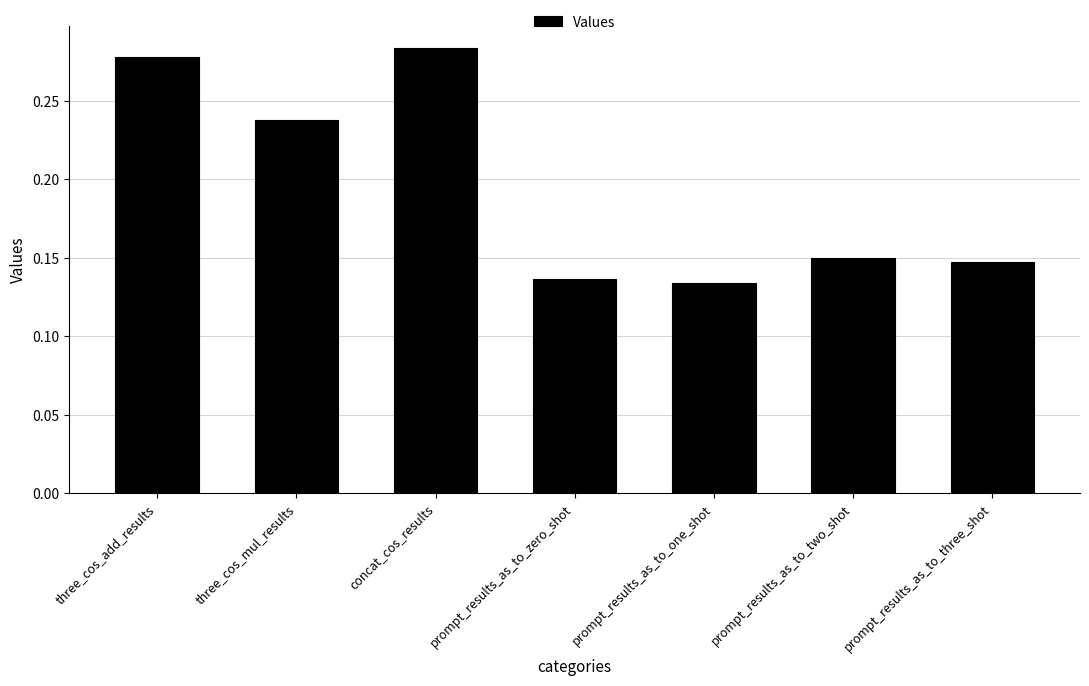

Does the chart contain stacked bars?

No